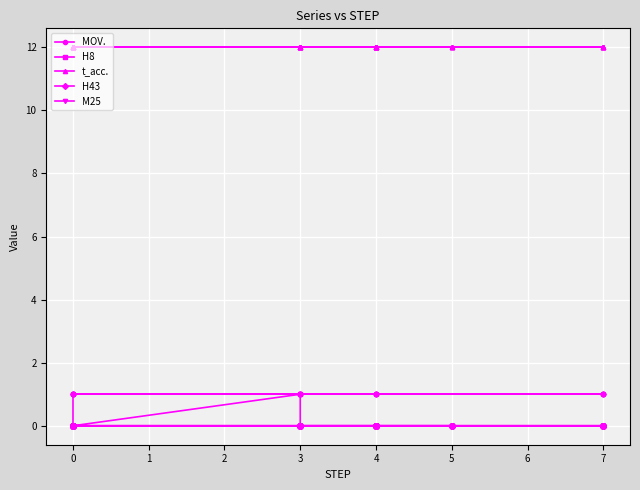

True or false: MOV. has more than 1 interior local peaks.

False